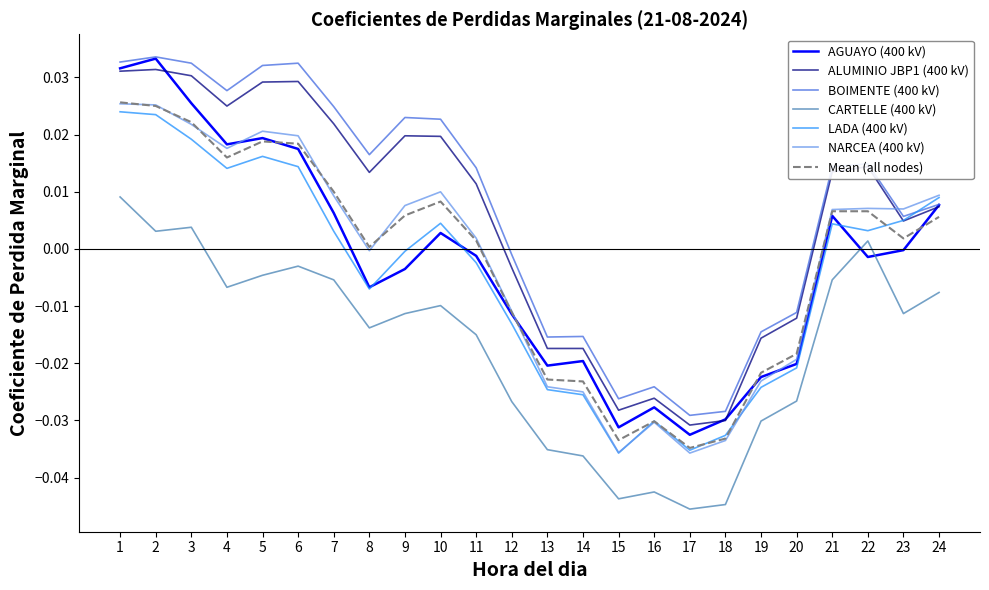

What are all the series names shown in the legend?

AGUAYO (400 kV), ALUMINIO JBP1 (400 kV), BOIMENTE (400 kV), CARTELLE (400 kV), LADA (400 kV), NARCEA (400 kV), Mean (all nodes)